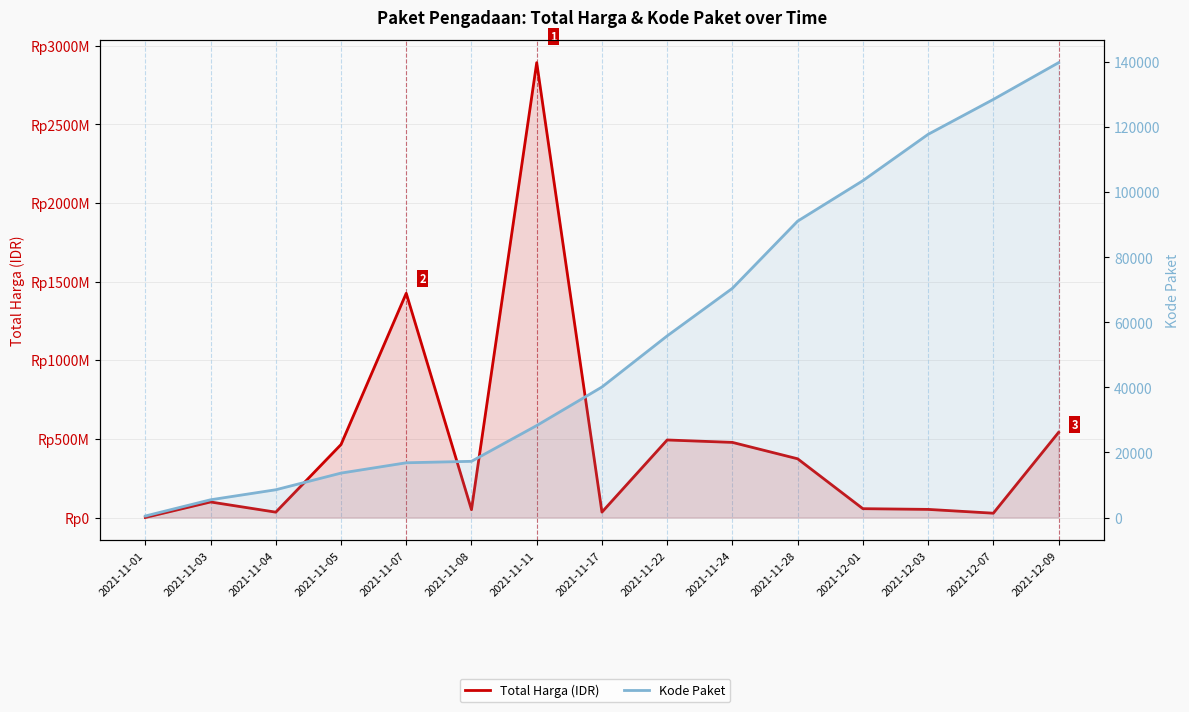

What is the difference between the highest and lowest values at 2021-11-24?

477529547